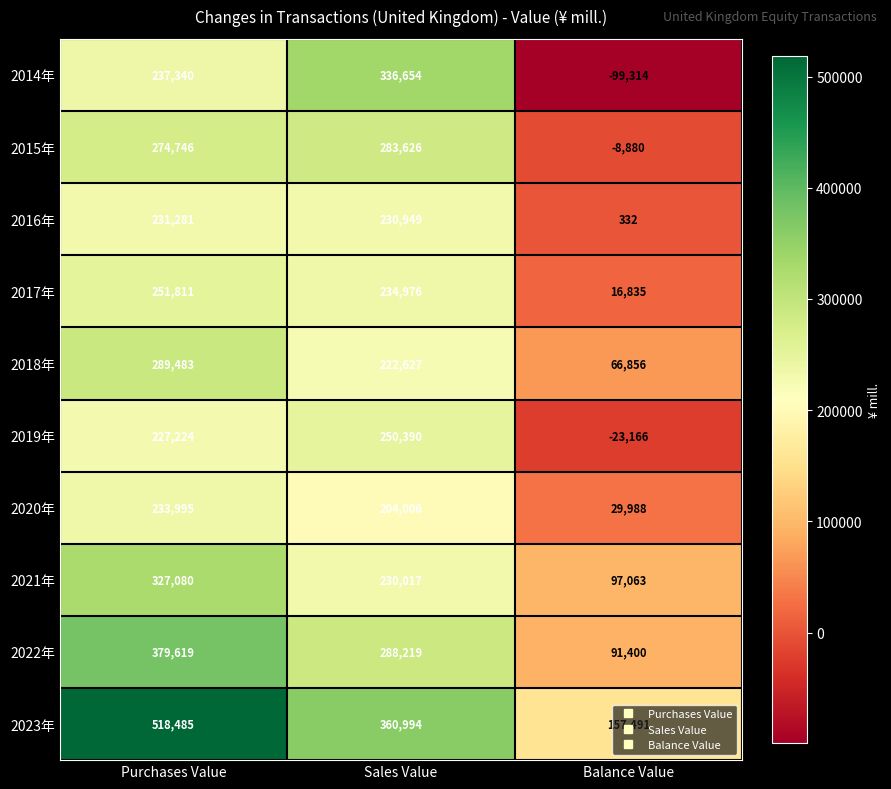

List the series in order of their peak value, lowest first.

2016年, 2020年, 2019年, 2017年, 2015年, 2018年, 2021年, 2014年, 2022年, 2023年